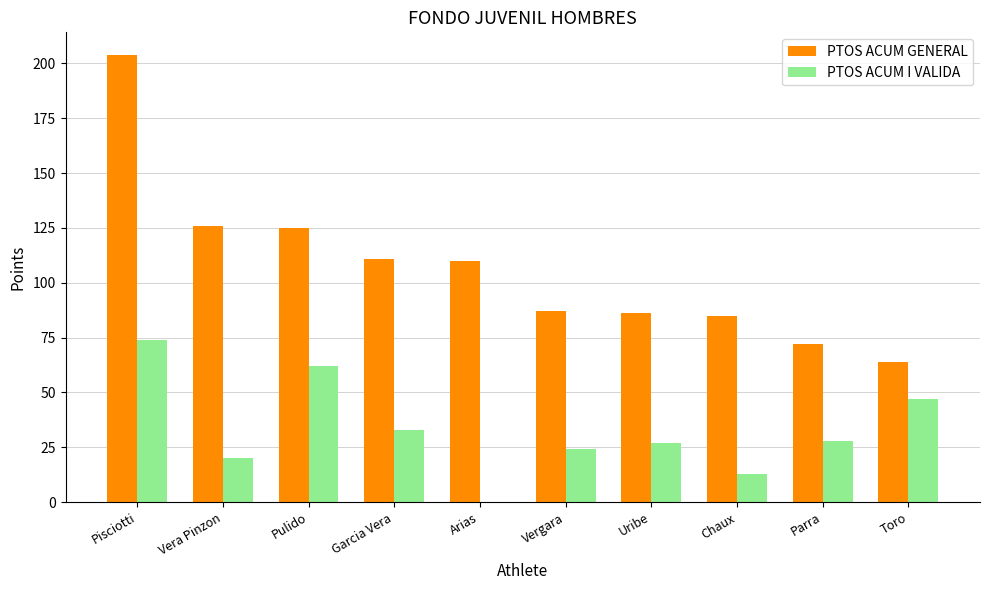

What is the highest value of the PTOS ACUM GENERAL series?

204